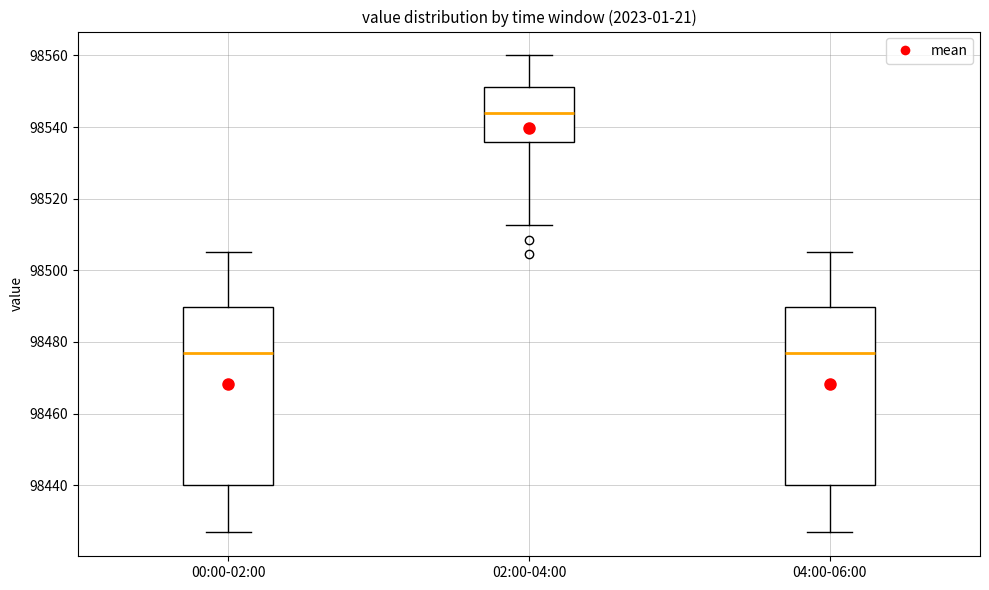

Reading left to right, read every box against the y-axis: the position of its median line, the range the box covers, and the ends of its whiskers. The values are not printed on the chart, so give them approximately, as read against the axis.

00:00-02:00: median 98476, box 98440 to 98490, whiskers 98426 to 98506
02:00-04:00: median 98544, box 98536 to 98552, whiskers 98512 to 98560
04:00-06:00: median 98476, box 98440 to 98490, whiskers 98426 to 98506